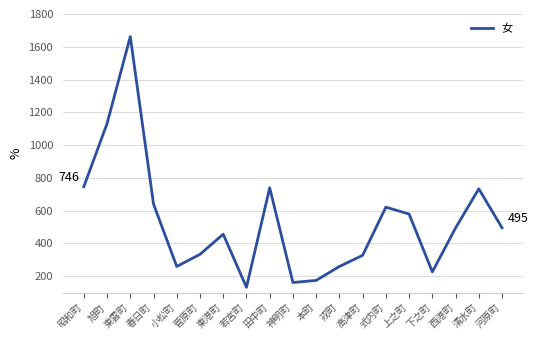

What is the maximum value shown in the chart?

1662